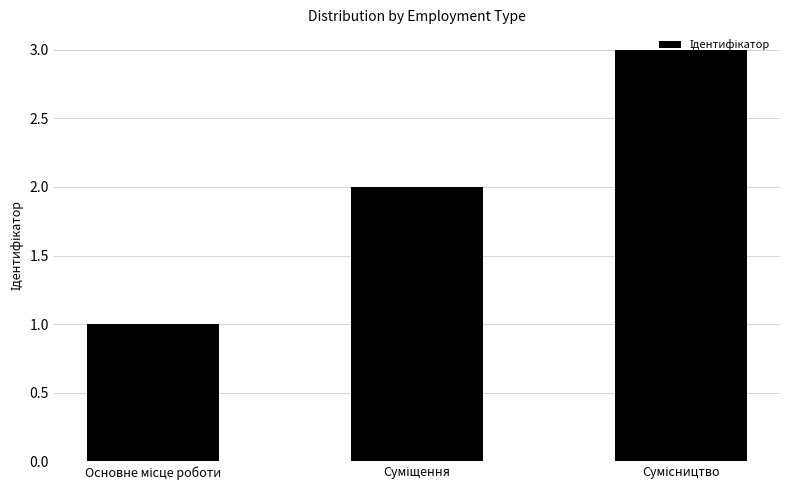

What is the greatest value displayed?

3